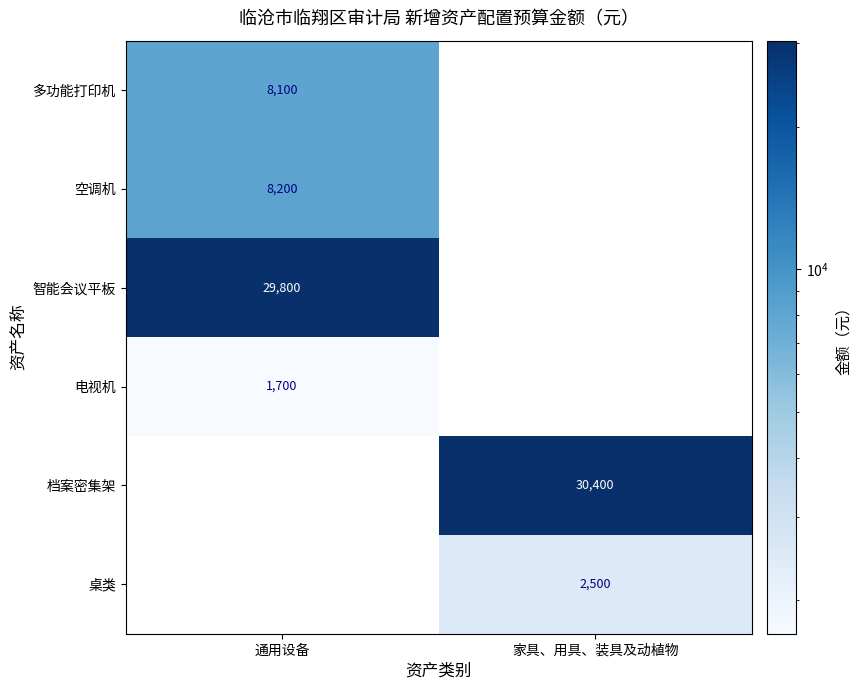

Which has a higher value, 家具、用具、装具及动植物 or 通用设备?

通用设备